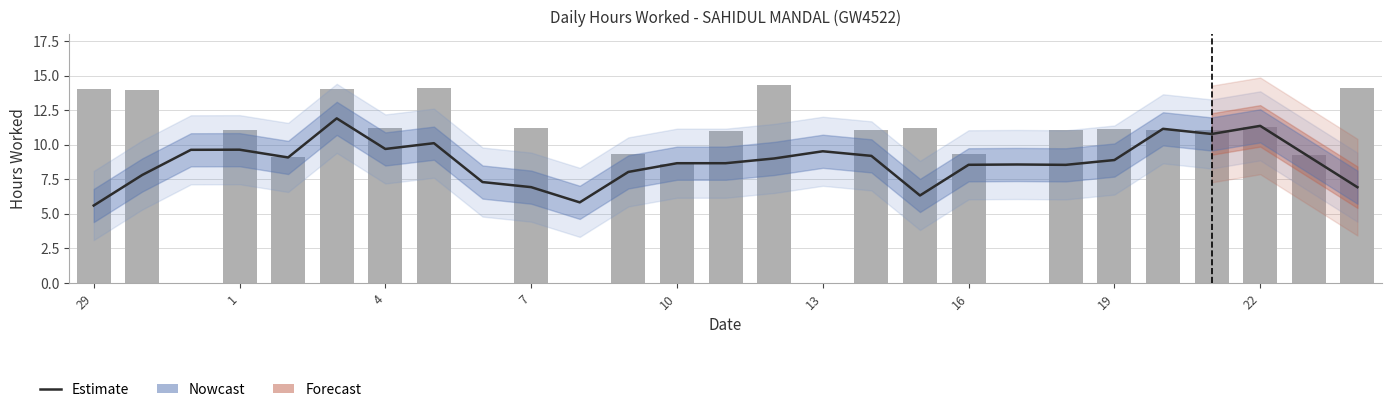

Which series changed the most between 22 and 10?

Estimate